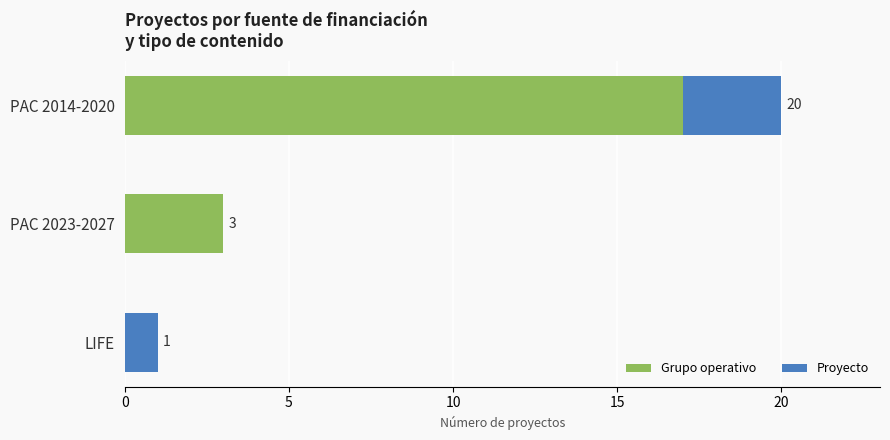

At which label is Grupo operativo closest to 8?

PAC 2023-2027